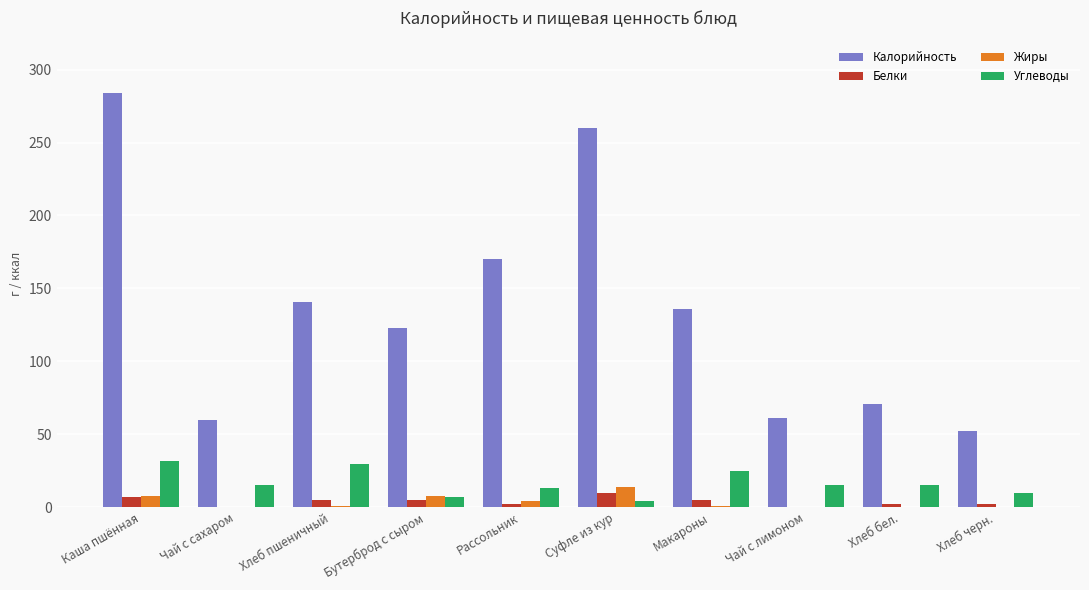

The Калорийность series shows 60 at Чай с сахаром. True or false?

True